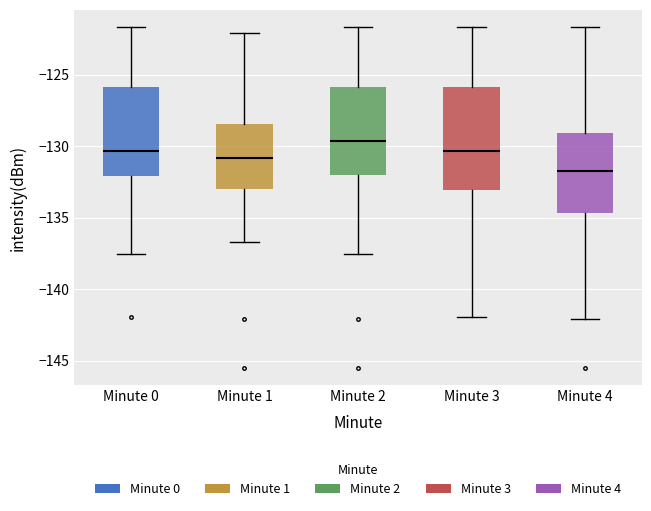

Where does the lower whisker of the box for Minute 1 end on the y-axis? The values are not printed on the chart, so give them approximately, as read against the axis.

-136.5